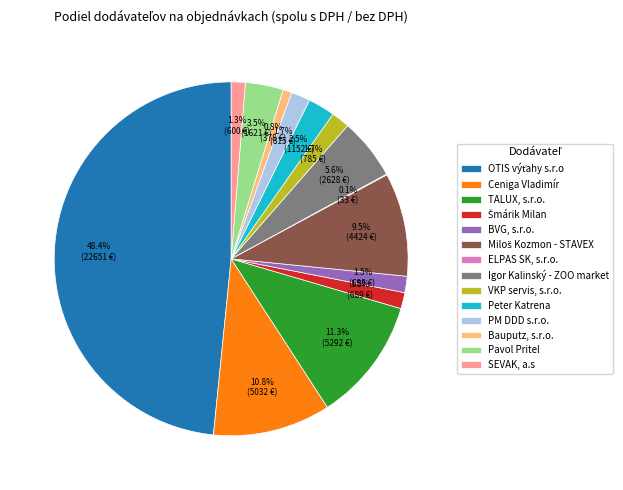

Is the sum of VKP servis, s.r.o. and BVG, s.r.o. greater than half?

No